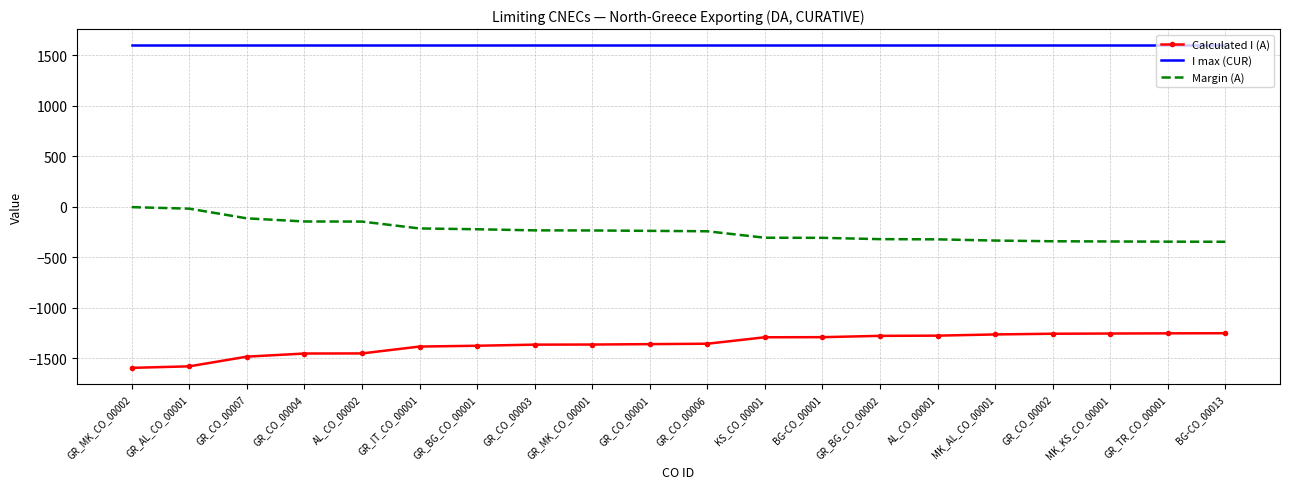

What is the minimum value shown in the chart?

-1596